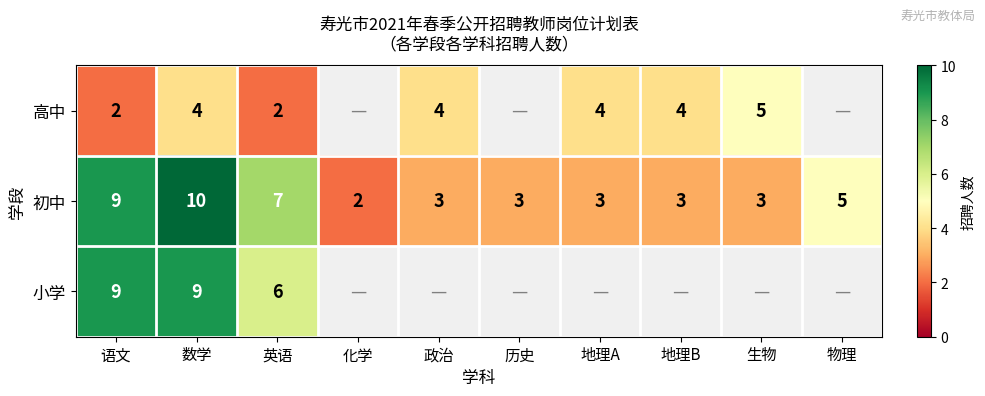

Count the 初中 values in the range 3 to 7.

7